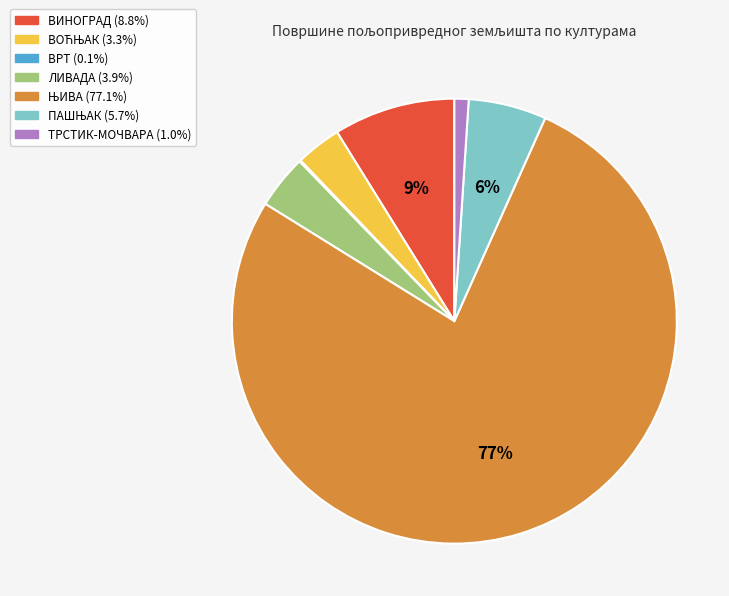

Is there any slice that represents more than half of the pie?

Yes